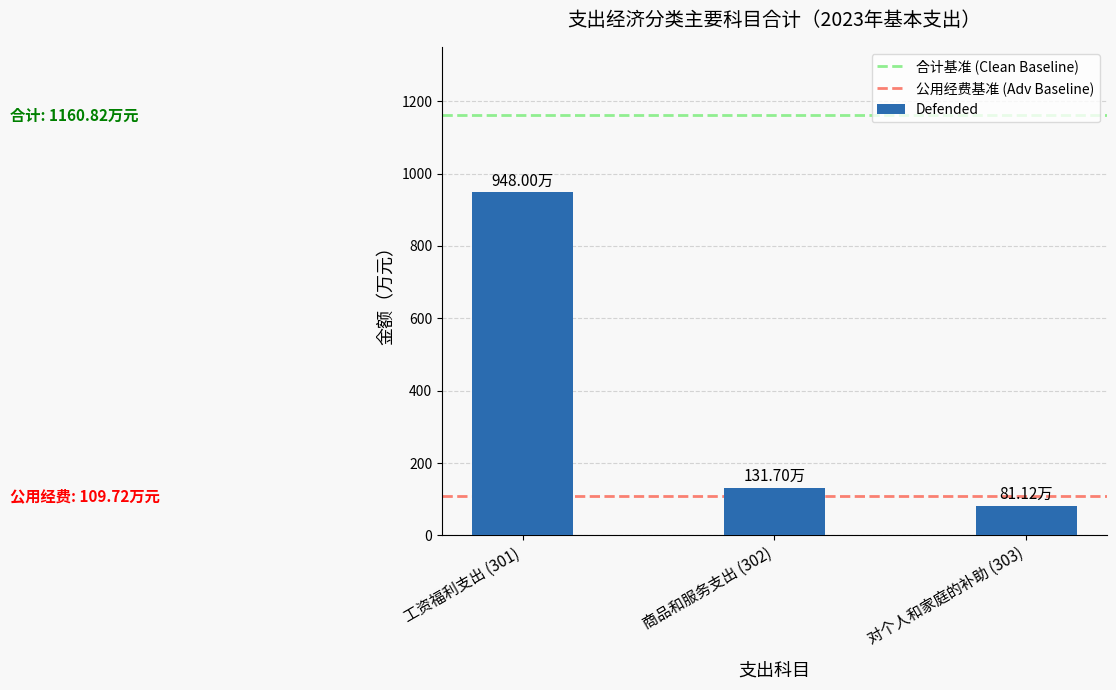

Rank the categories by value from lowest to highest.

对个人和家庭的补助 (303), 商品和服务支出 (302), 工资福利支出 (301)